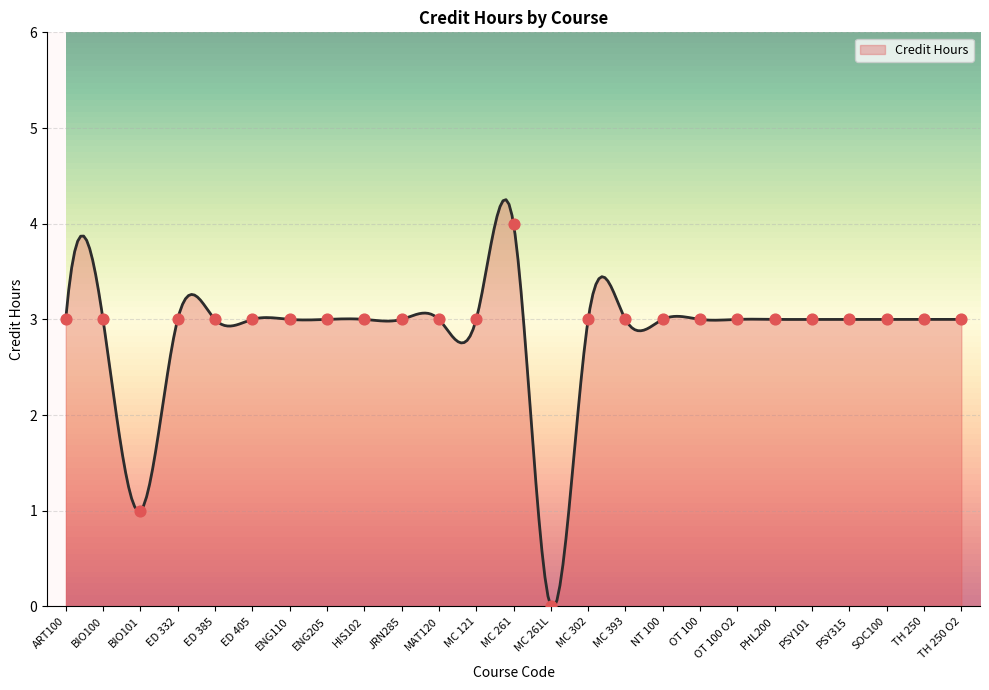

Approximately how many times larger is the value at ED 405 compared to MC 121?

1.0